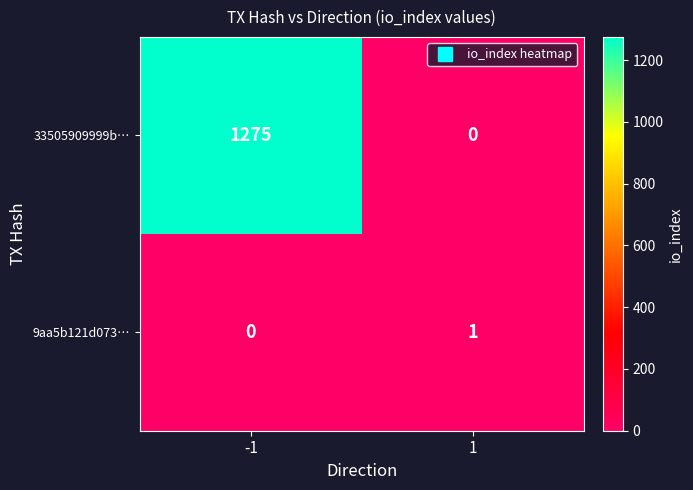

Is the value of 33505909999b… at 1 greater than the value of 9aa5b121d073… at 1?

No